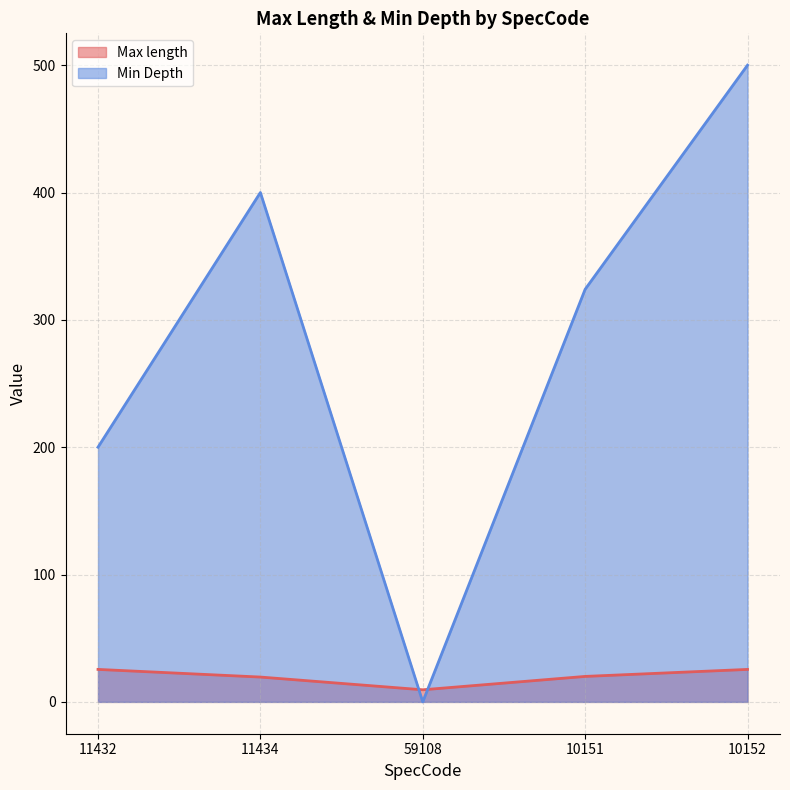

What is the label of the 5th point from the left?

10152